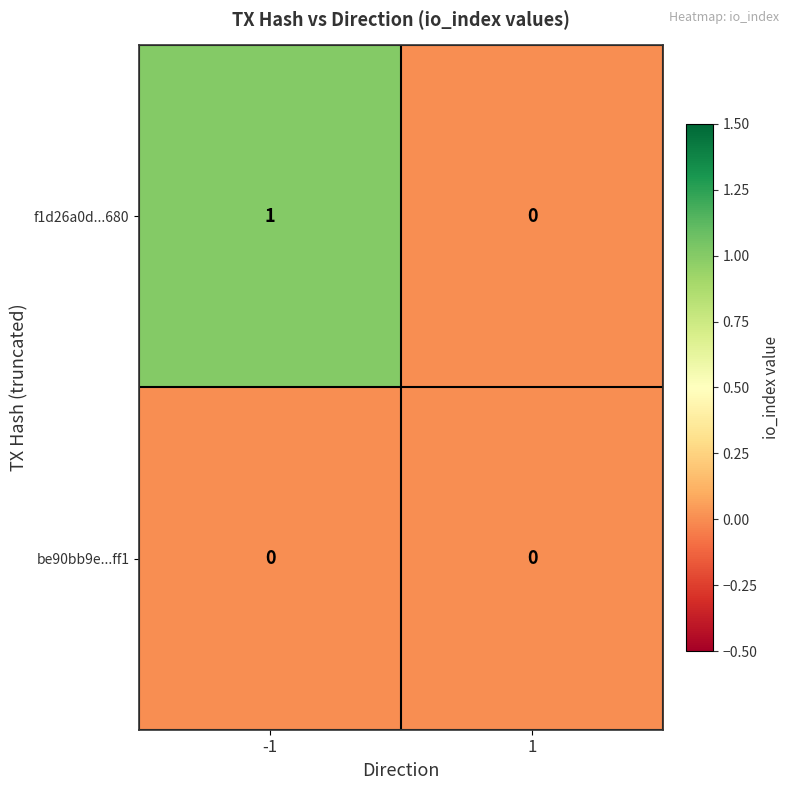

At which category is the sum across all series the highest?

-1